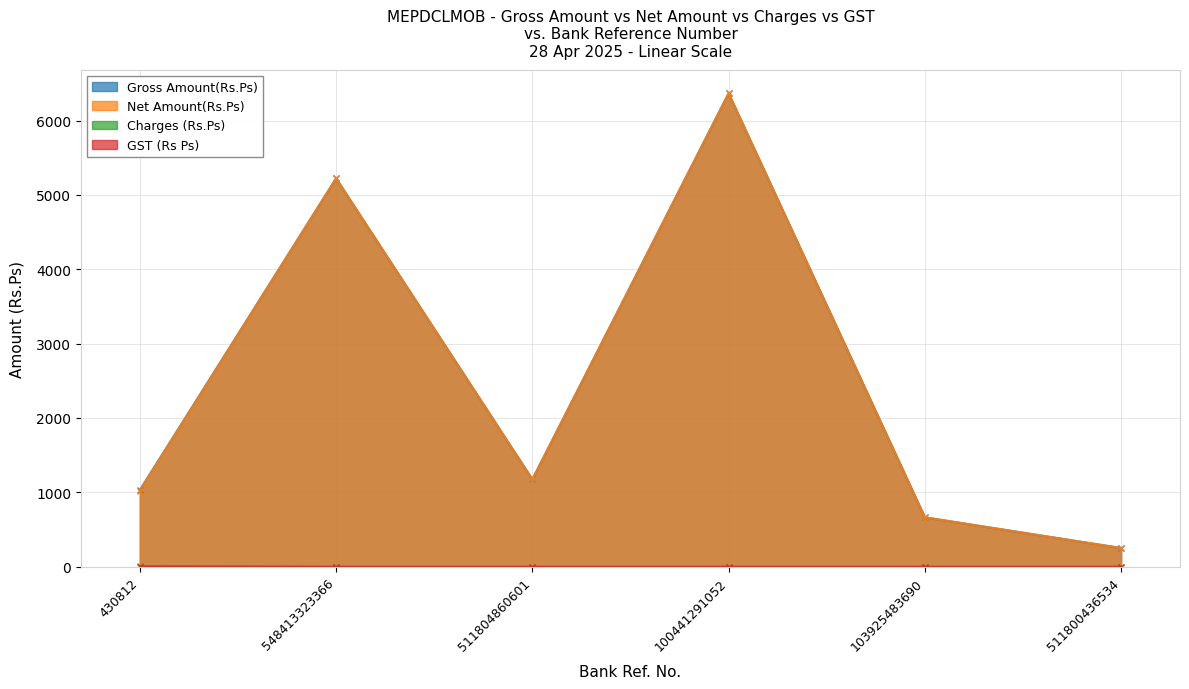

What is the label of the 1st point from the left?

430812